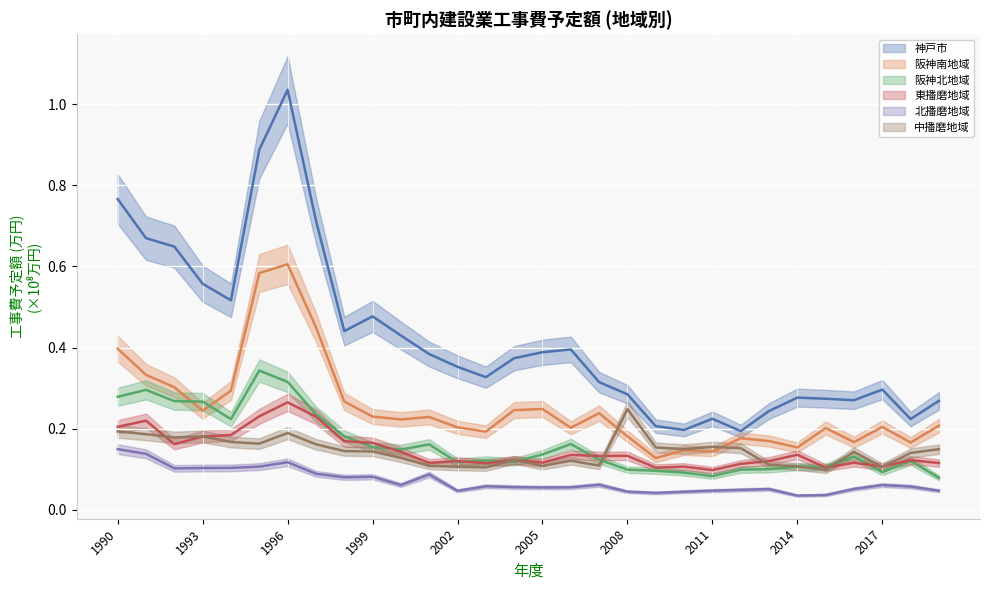

Is it true that 東播磨地域 equals 0.2 at 1997?

True